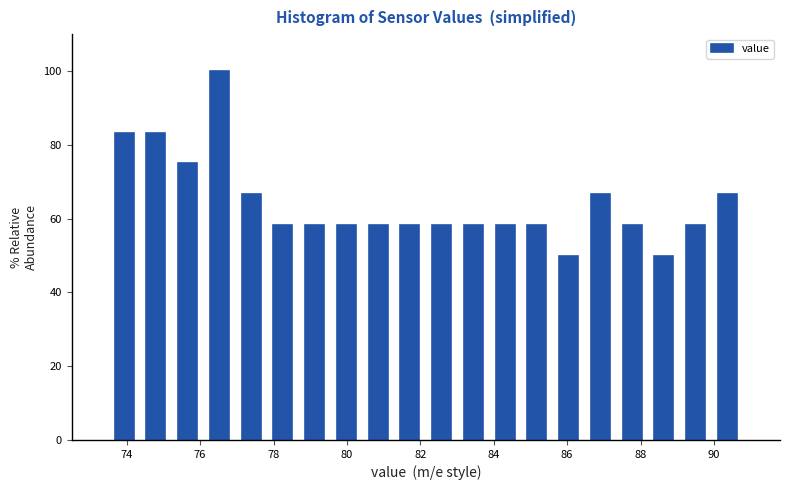

Reading left to right, transcribe this chart: for each bar, give the range it covers on the x-axis and its height. Neither the bar edges nor the heights are printed on the chart, so give them approximately, as read against the axes.

73.6 to 74.4: 84
74.4 to 75.2: 84
75.2 to 76.0: 76
76.0 to 77.0: 100
77.0 to 77.8: 66
77.8 to 78.6: 58
78.6 to 79.6: 58
79.6 to 80.4: 58
80.4 to 81.2: 58
81.2 to 82.2: 58
82.2 to 83.0: 58
83.0 to 83.8: 58
83.8 to 84.8: 58
84.8 to 85.6: 58
85.6 to 86.4: 50
86.4 to 87.4: 66
87.4 to 88.2: 58
88.2 to 89.0: 50
89.0 to 90.0: 58
90.0 to 90.8: 66